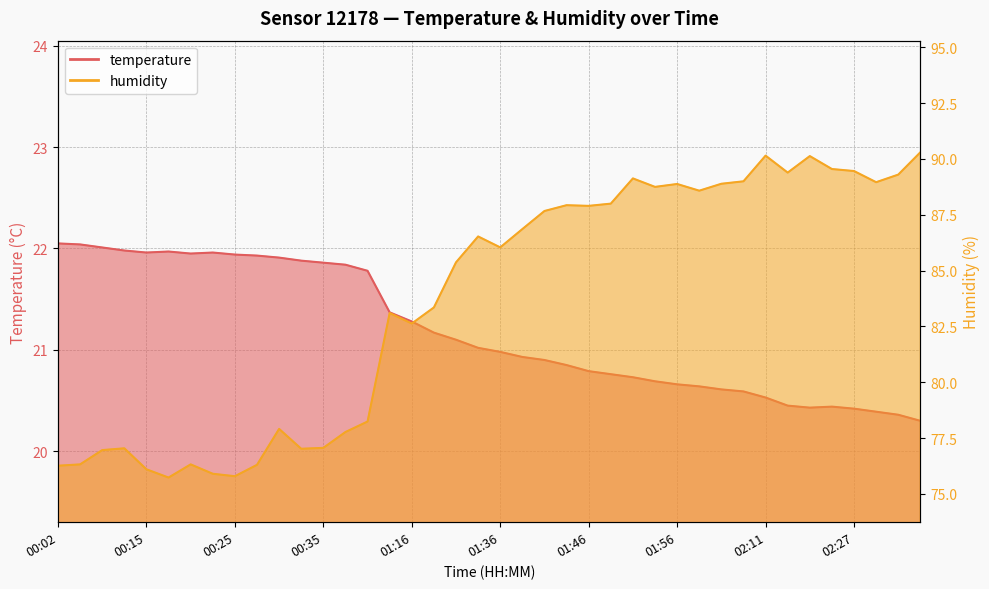

At which category is the sum across all series the highest?

02:11